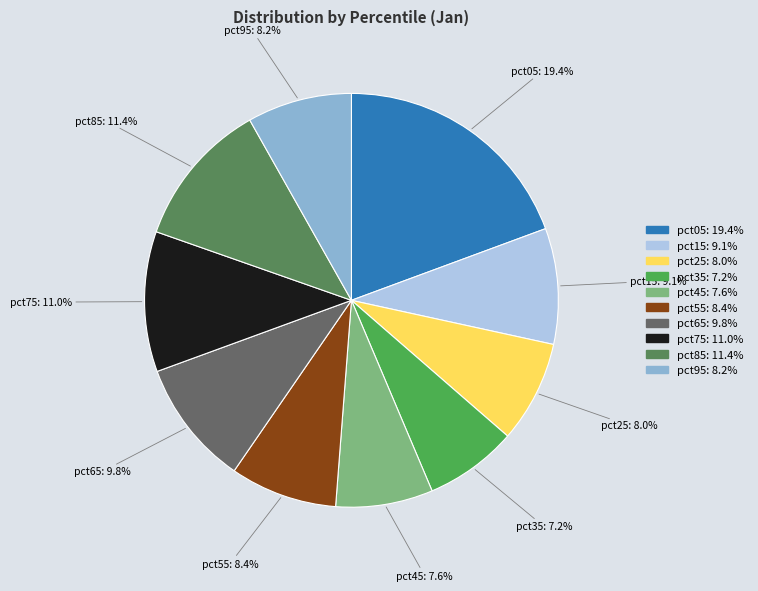

What is the largest slice in the pie chart?

pct05